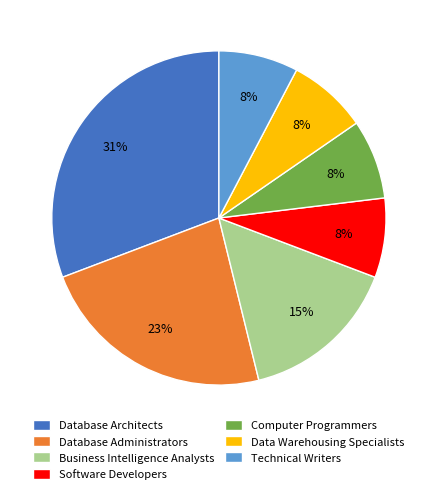

Approximately how many times larger is the value at Computer Programmers compared to Database Administrators?

0.3